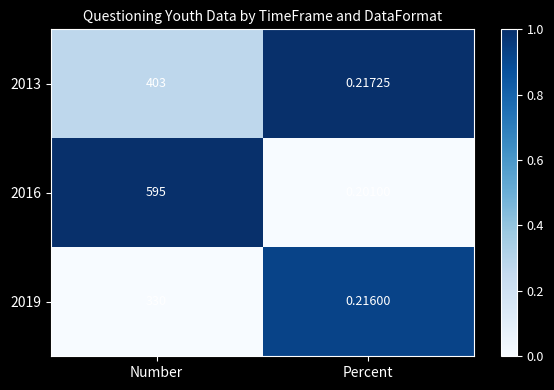

At which category is the sum across all series the highest?

Number